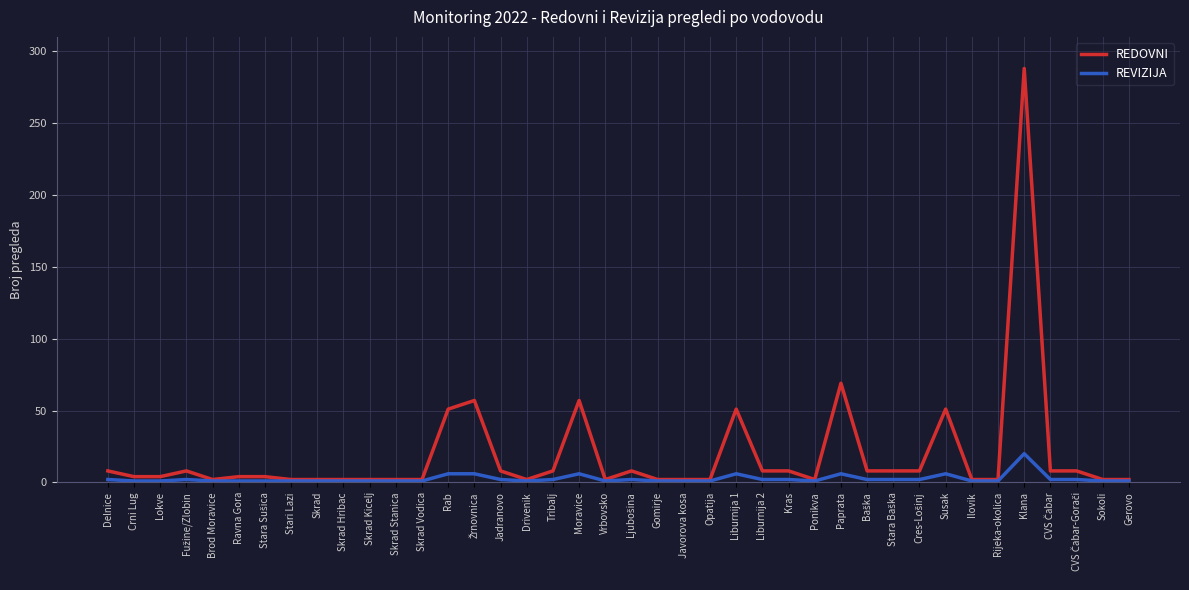

At which category is the sum across all series the highest?

Klana